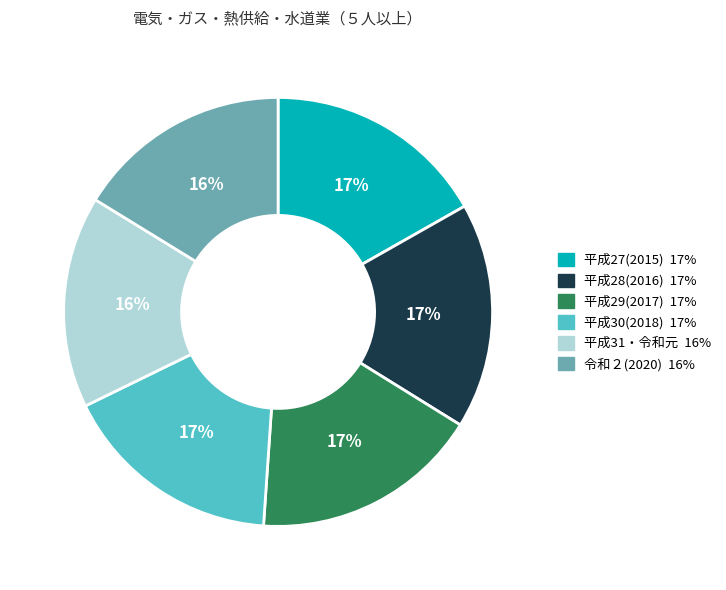

Is there any slice that represents more than half of the pie?

No